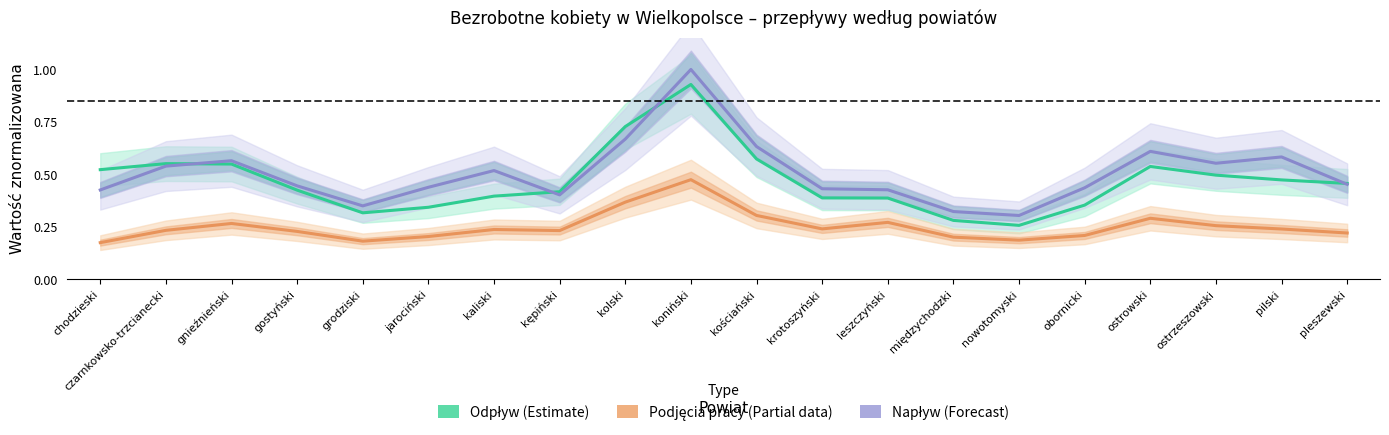

Does the chart display data point markers on the line(s)?

No